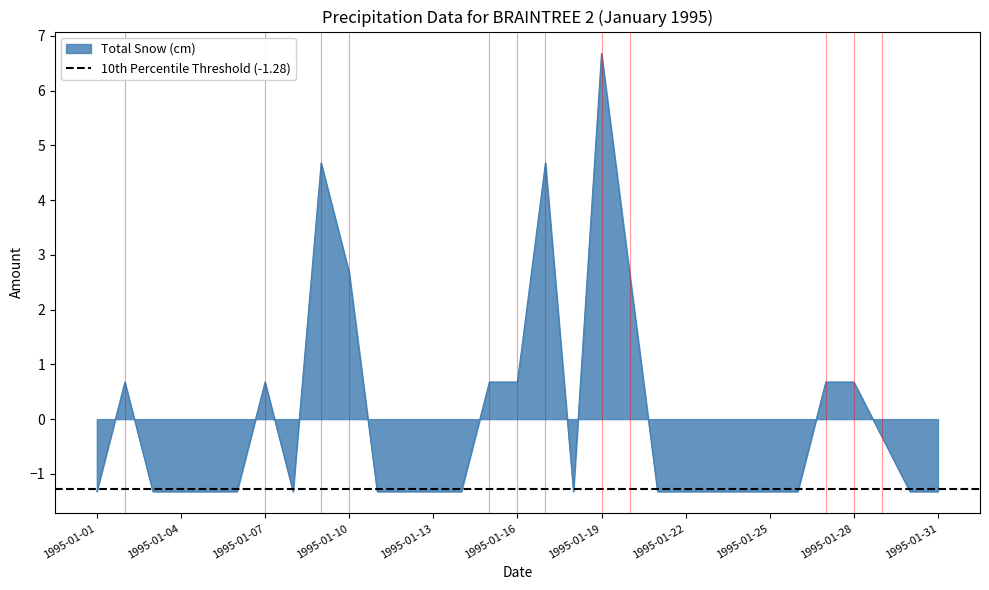

Does the chart display data point markers on the line(s)?

No